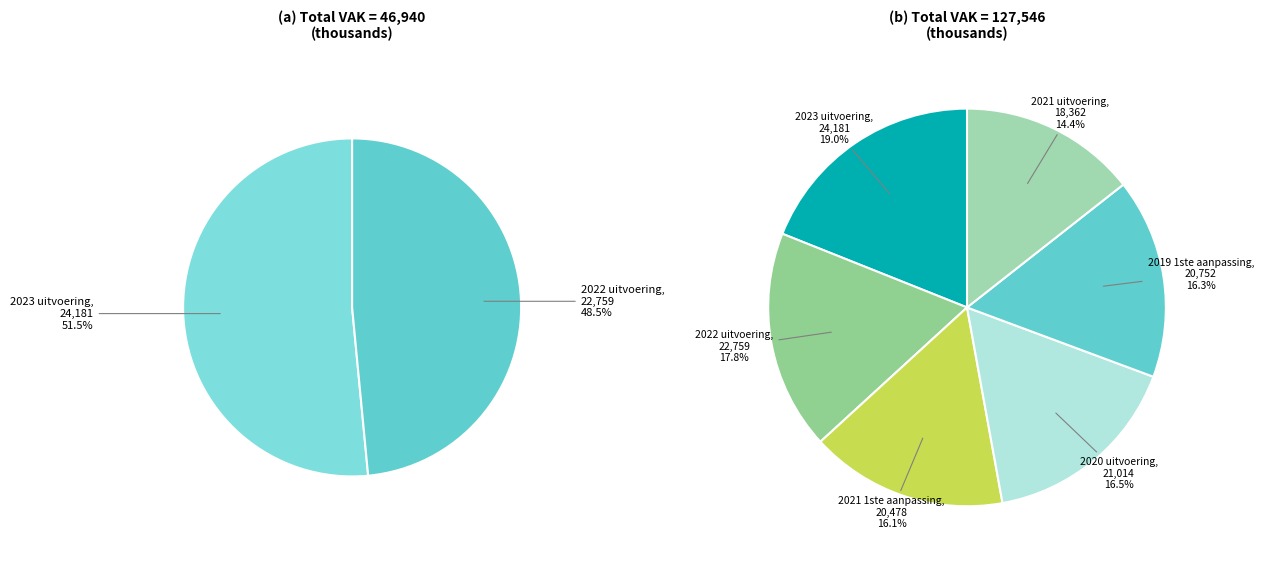

How many segments does this pie chart have?

6